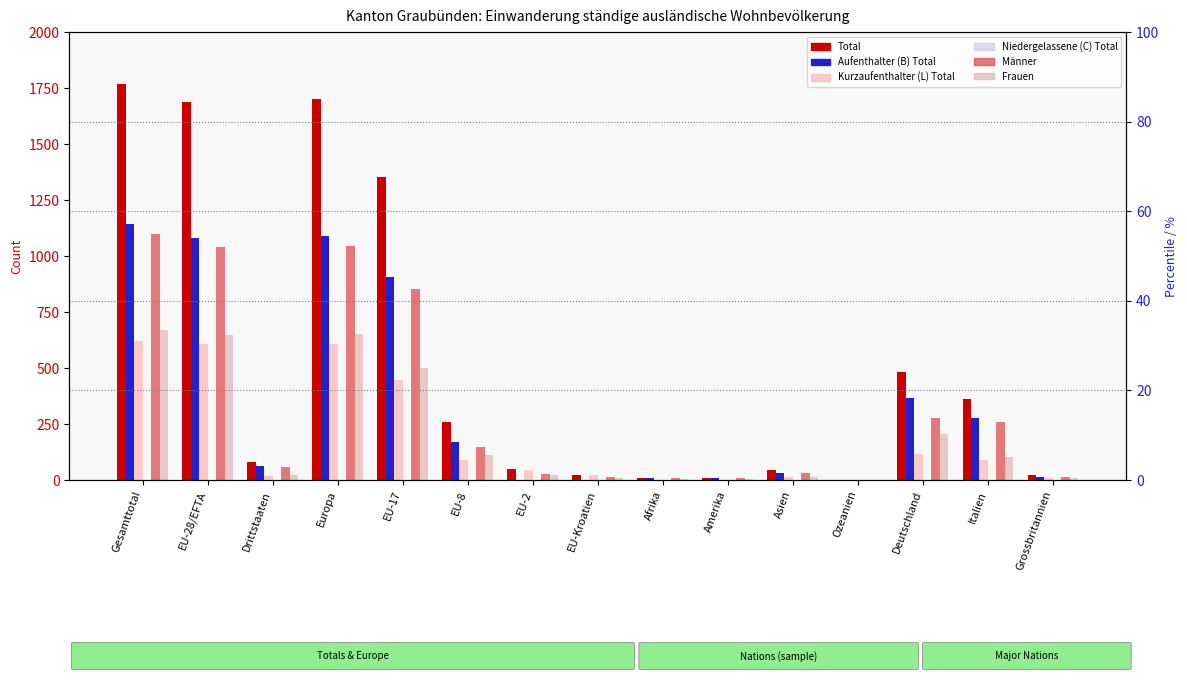

At which label does Total reach its minimum?

Ozeanien